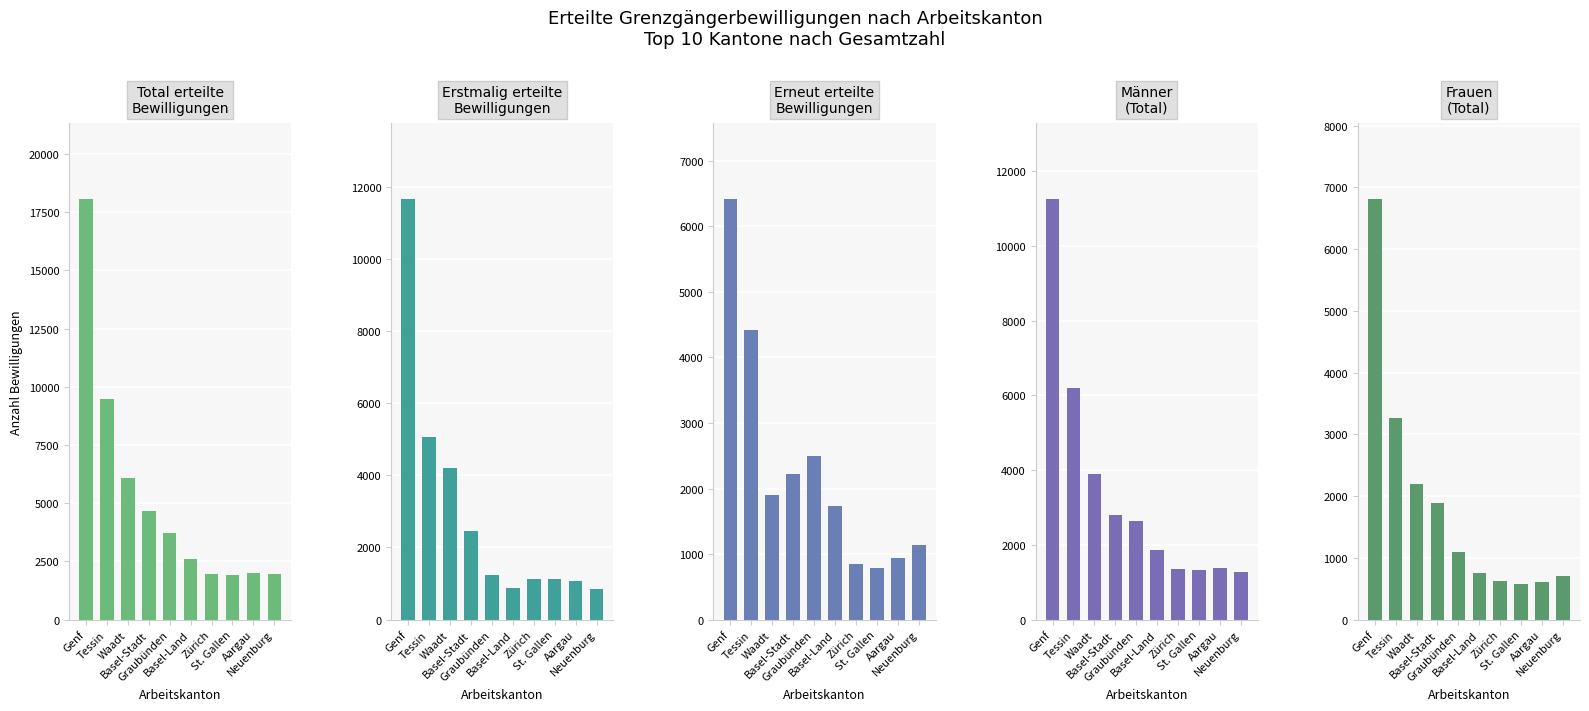

Where is Männer nearest to the value 6266?

Tessin